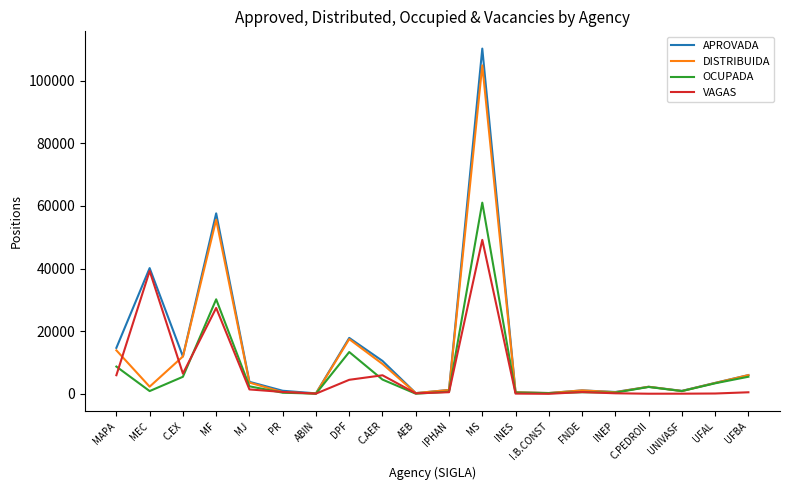

Where does the OCUPADA series first go above 2219?

MAPA